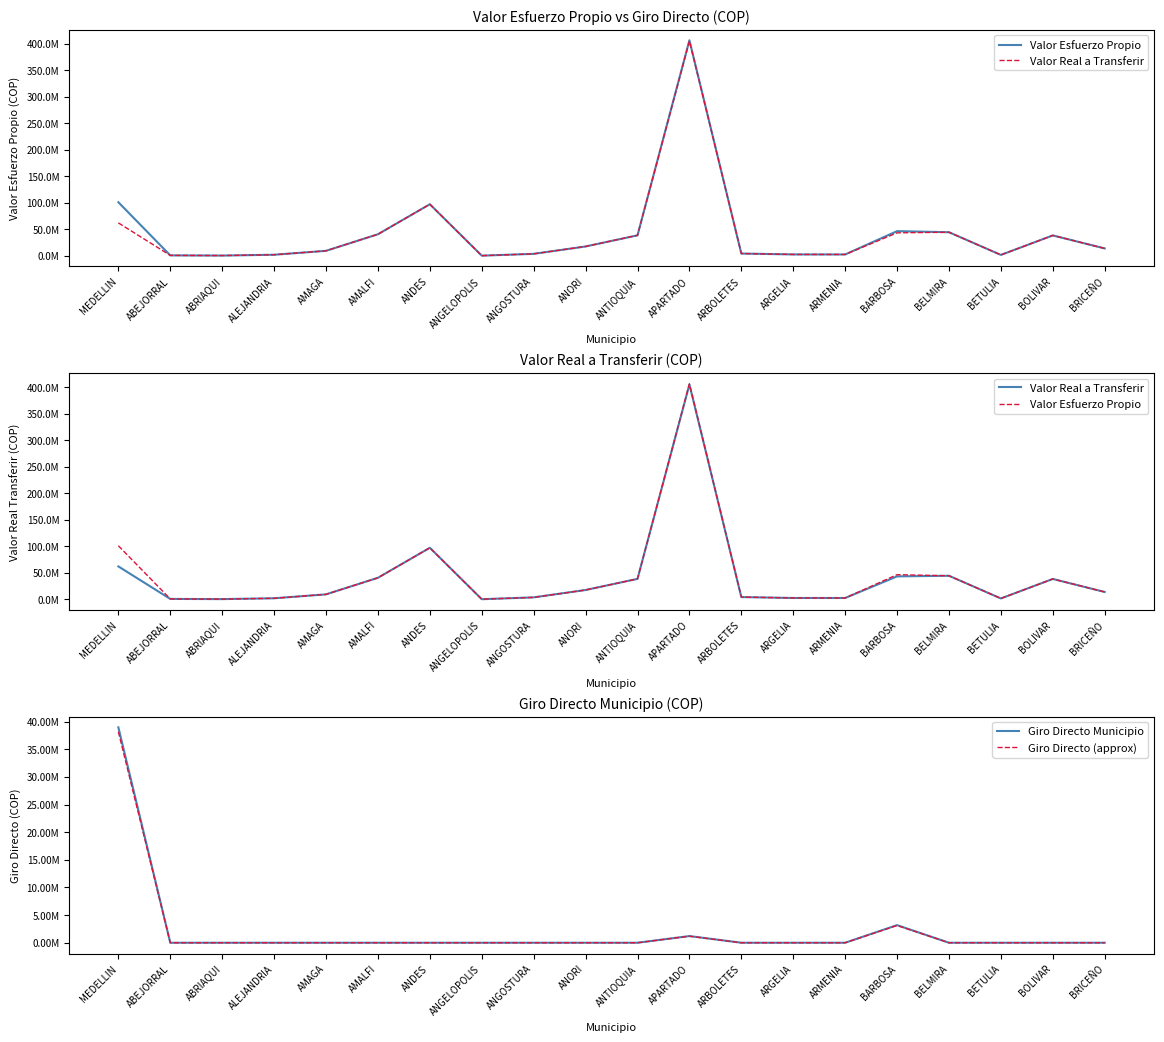

Which series changed the most between AMALFI and APARTADO?

Valor Esfuerzo Propio